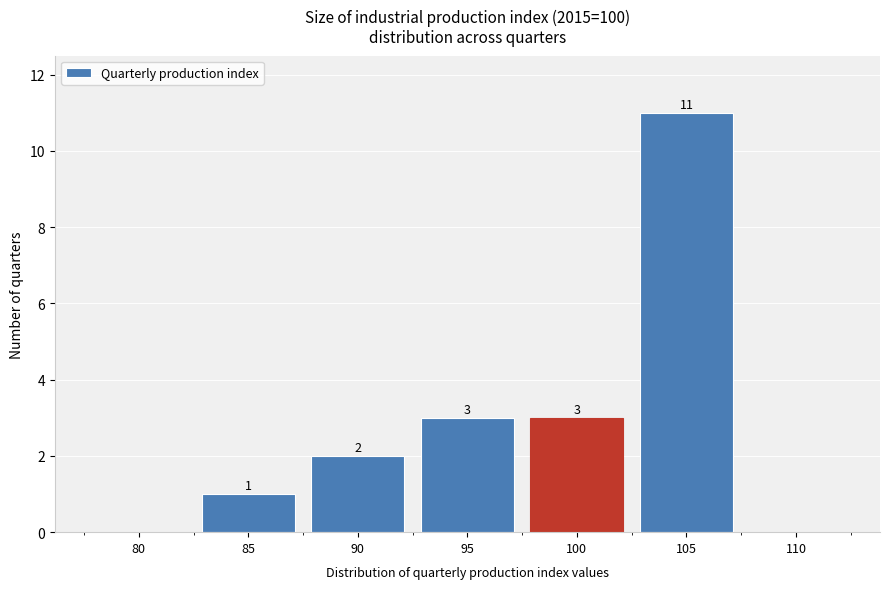

Reading left to right, extract all data points from this chart.

80=0	85=1	90=2	95=3	100=3	105=11	110=0